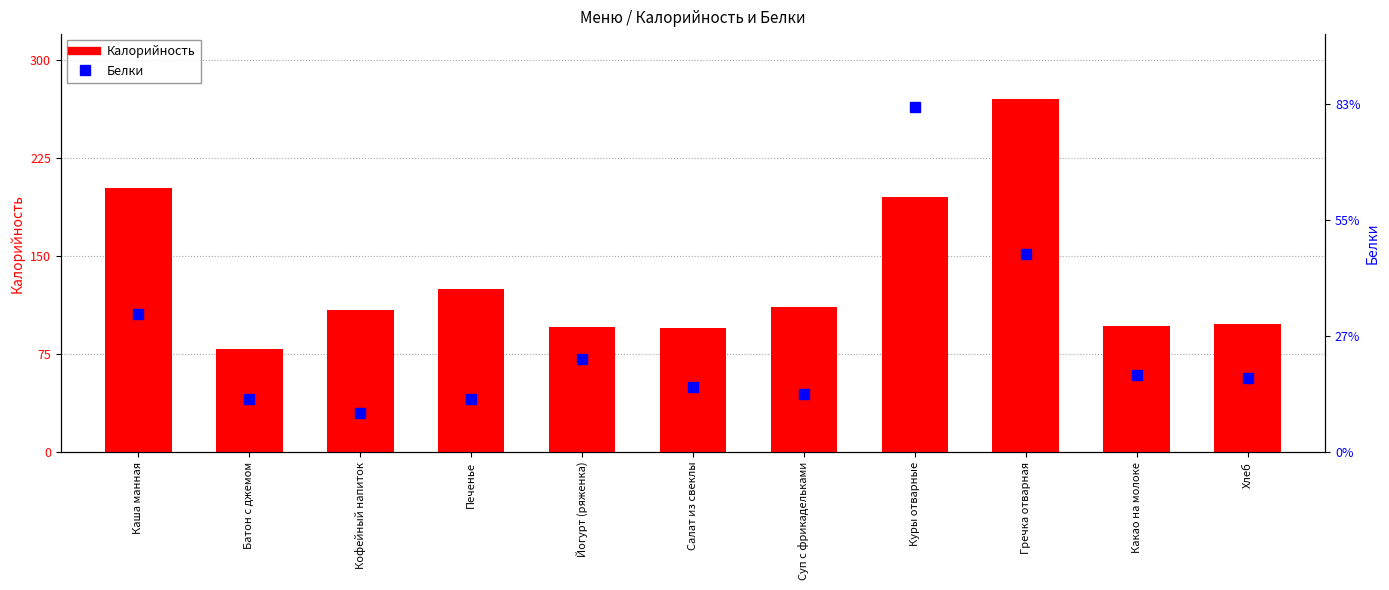

What is the minimum value for Калорийность?

78.6